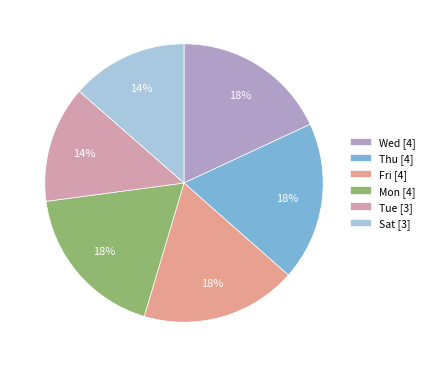

Count the number of slices in the pie.

6